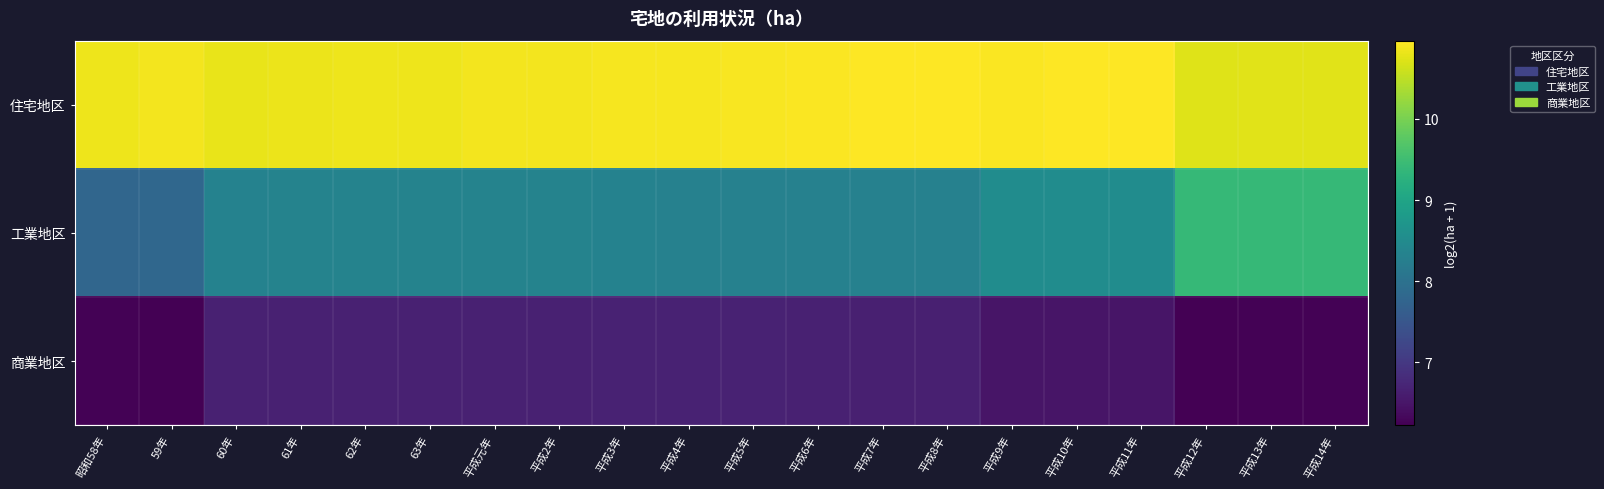

List the series in order of their peak value, lowest first.

商業地区, 工業地区, 住宅地区